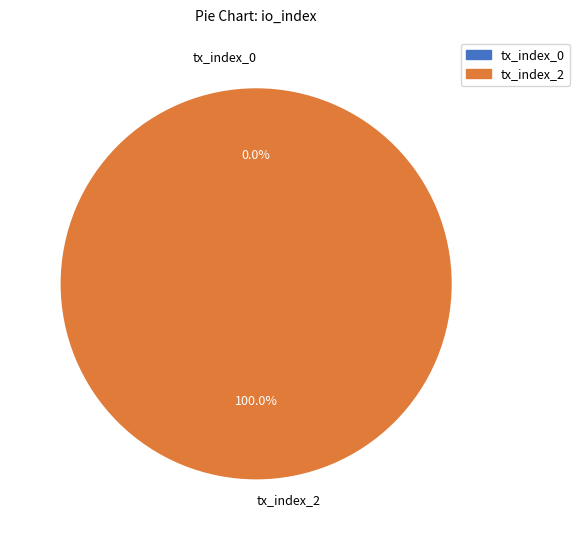

What is the change in value from tx_index_0 to tx_index_2?

+2